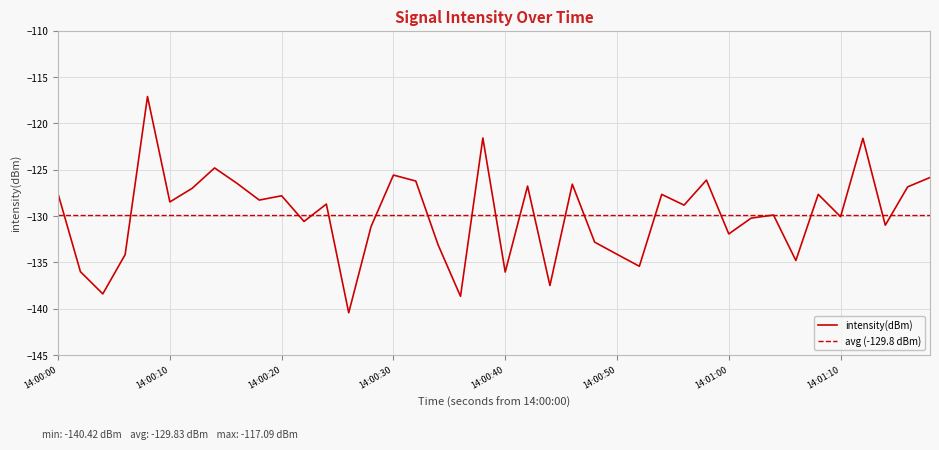

How many lines are shown in the chart?

1